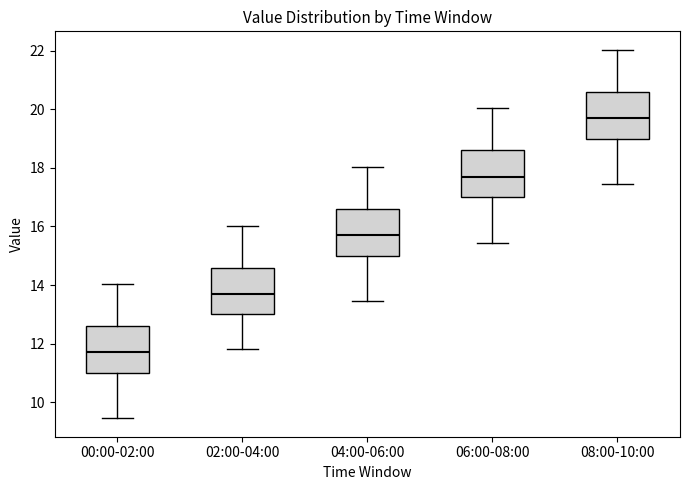

Which box has the lowest median line?

00:00-02:00